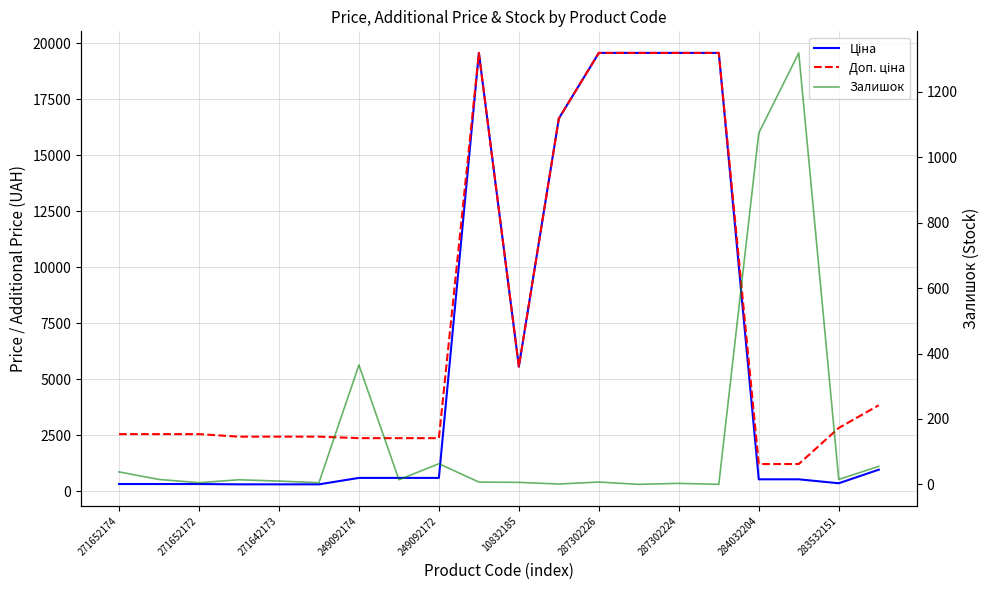

Is it true that Залишок equals 22.4 at 287302224?

False